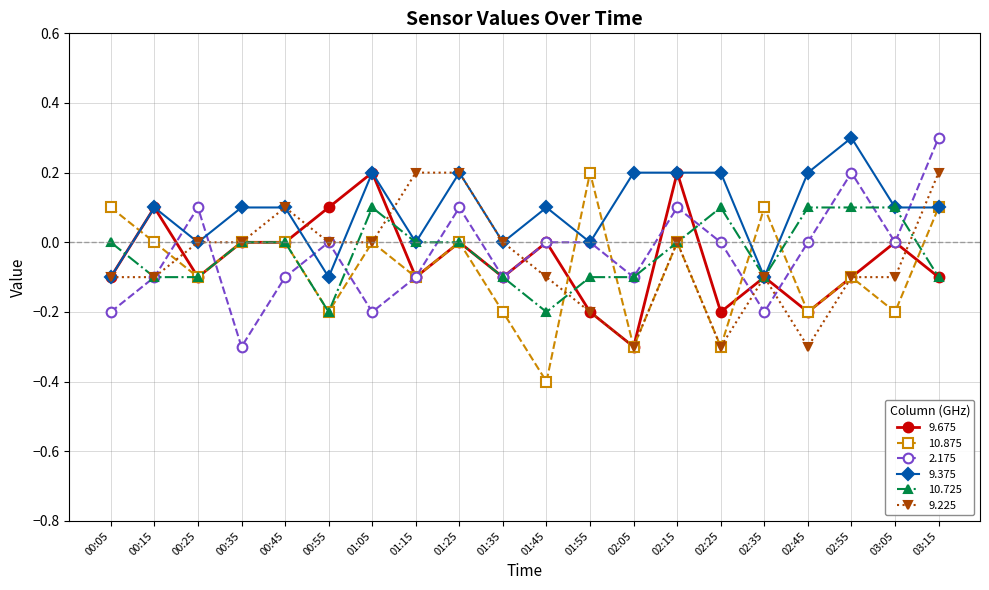

Is the value of 10.725 at 02:55 greater than the value of 2.175 at 02:35?

Yes